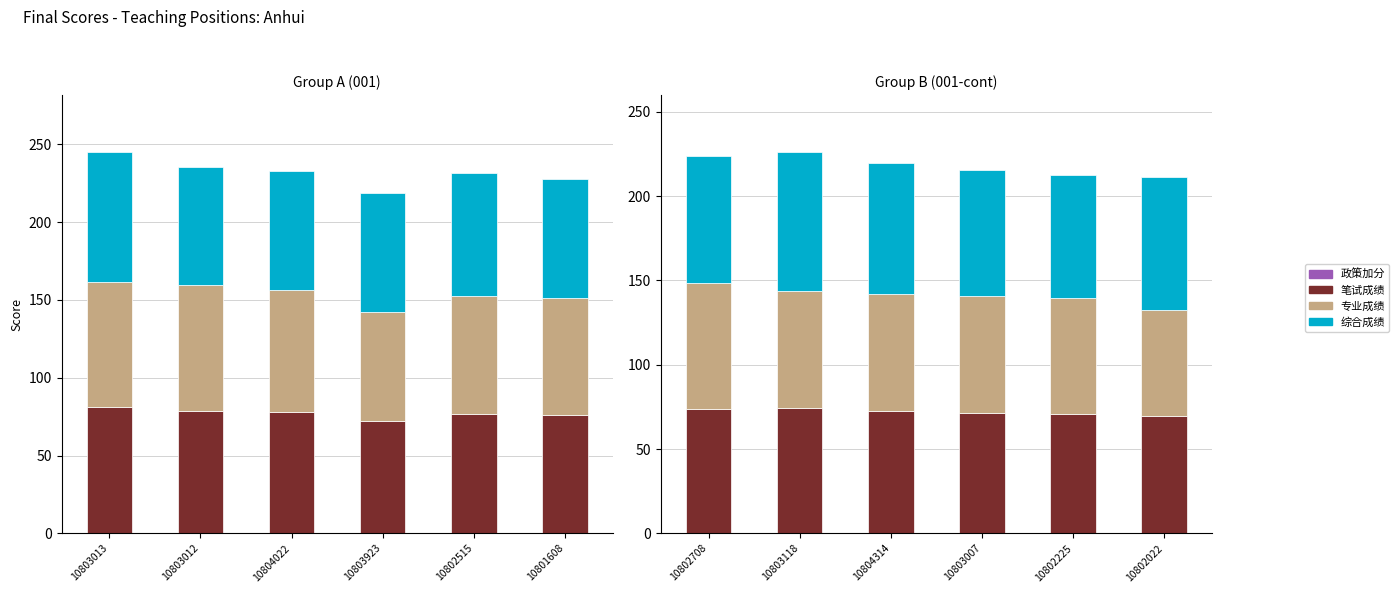

At how many categories does at least one series exceed 2?

6